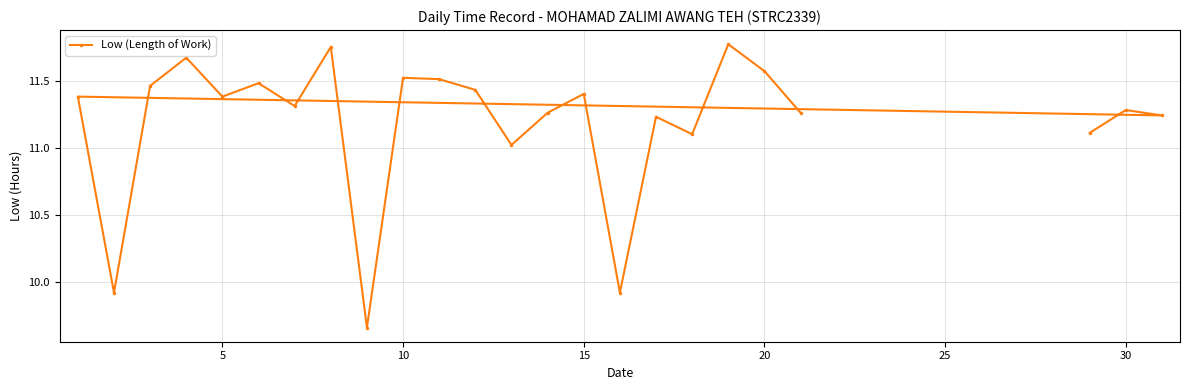

Between 30 and 5, which is larger?

5